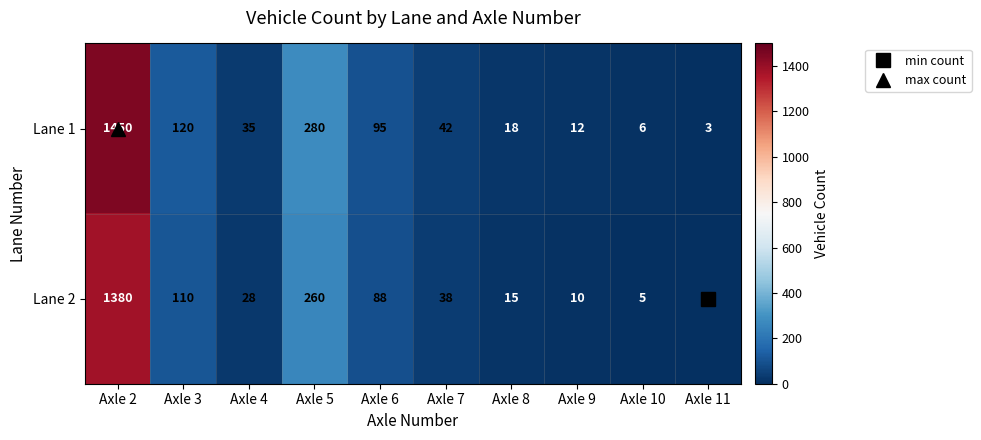

Rank the series at Axle 3 from lowest to highest value.

Lane 2, Lane 1